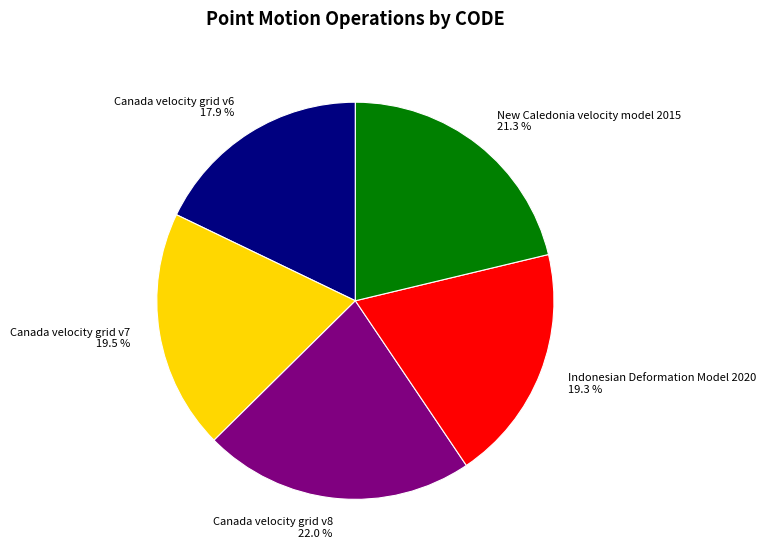

Count the number of slices in the pie.

5